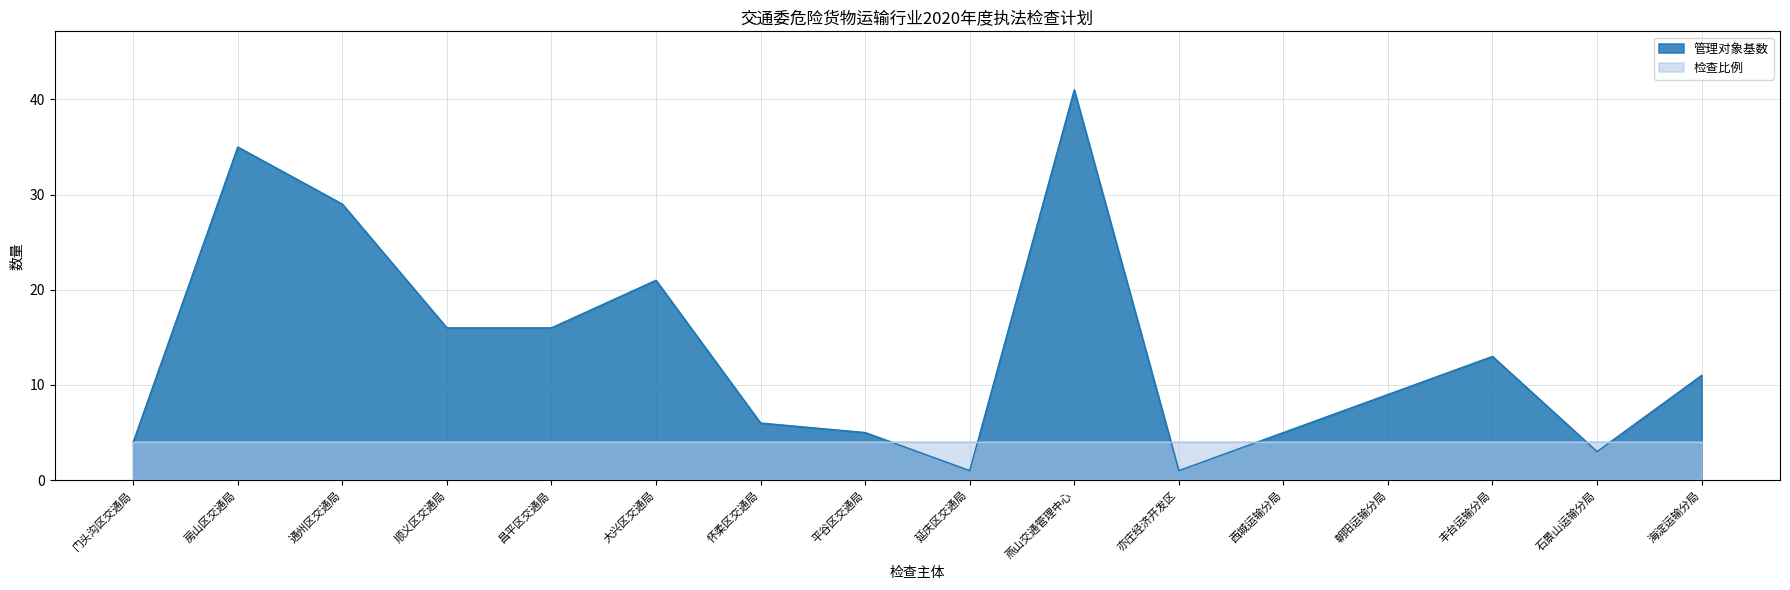

Reading left to right, what are all the values shown in this chart?

门头沟区交通局=4	房山区交通局=35	通州区交通局=29	顺义区交通局=16	昌平区交通局=16	大兴区交通局=21	怀柔区交通局=6	平谷区交通局=5	延庆区交通局=1	燕山交通管理中心=41	亦庄经济开发区=1	西城运输分局=5	朝阳运输分局=9	丰台运输分局=13	石景山运输分局=3	海淀运输分局=11